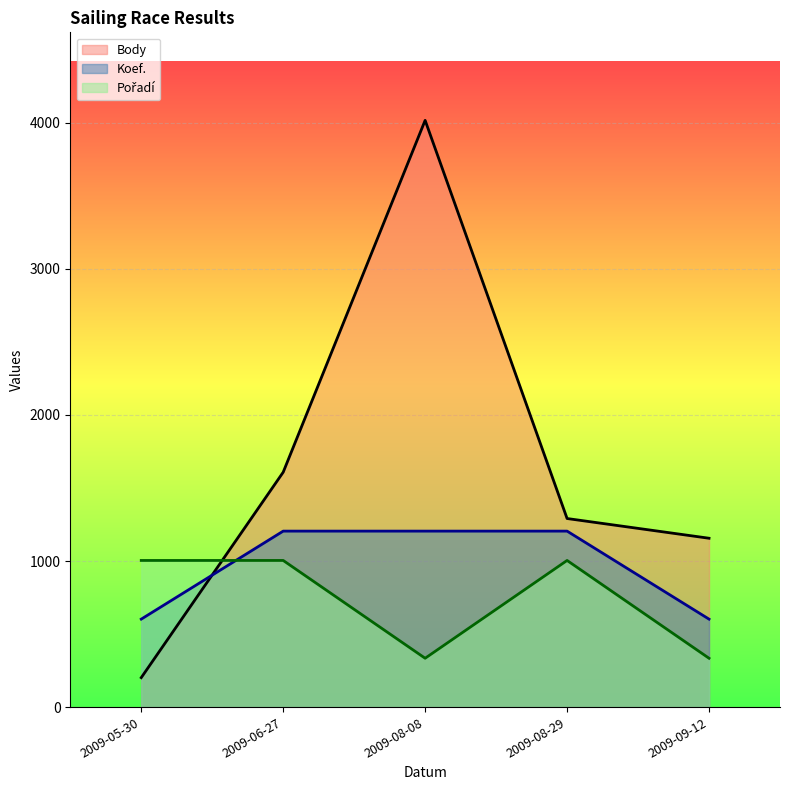

Reading left to right, list all the values displayed in this chart.

Body: 2009-05-30=202.0	2009-06-27=1608.0	2009-08-08=4016.0	2009-08-29=1291.0	2009-09-12=1156.0
Koef.: 2009-05-30=602.4	2009-06-27=1204.8	2009-08-08=1204.8	2009-08-29=1204.8	2009-09-12=602.4
Pořadí: 2009-05-30=1004.0	2009-06-27=1004.0	2009-08-08=334.7	2009-08-29=1004.0	2009-09-12=334.7